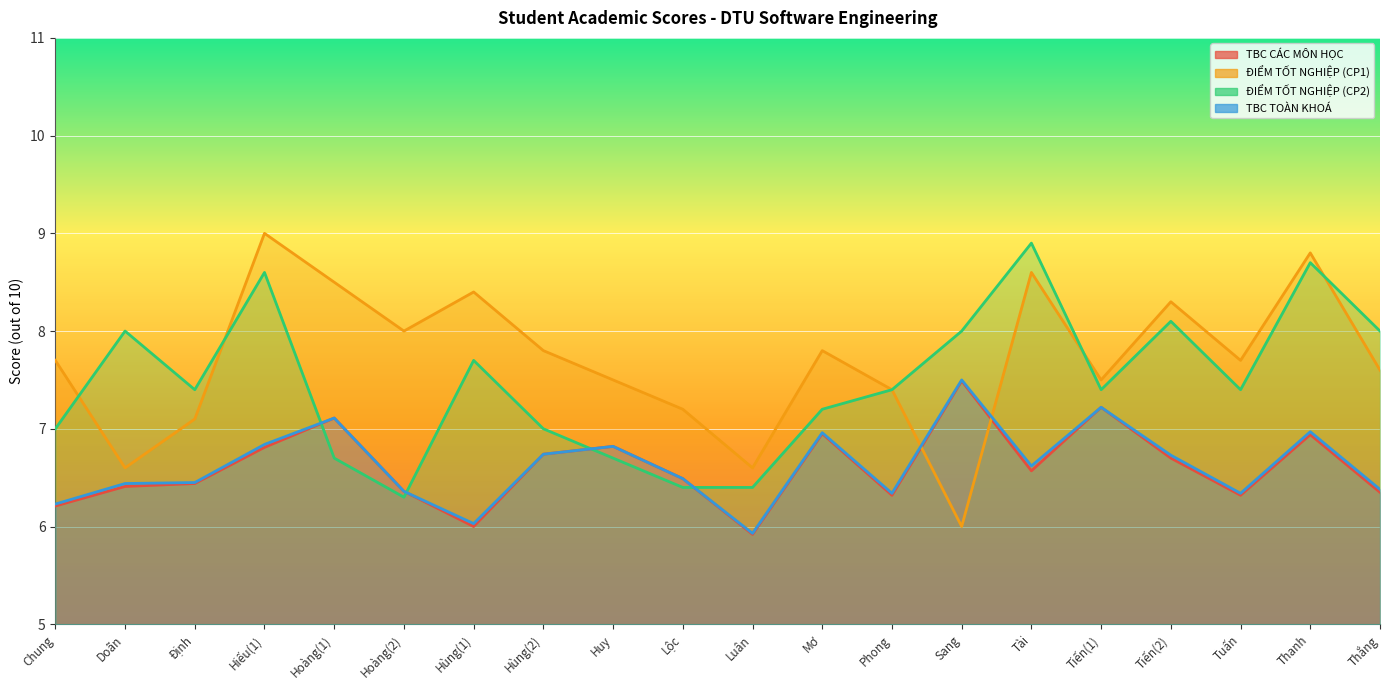

The ĐIỂM TỐT NGHIỆP (CP1) series shows 5.8 at Hiếu(1). True or false?

False